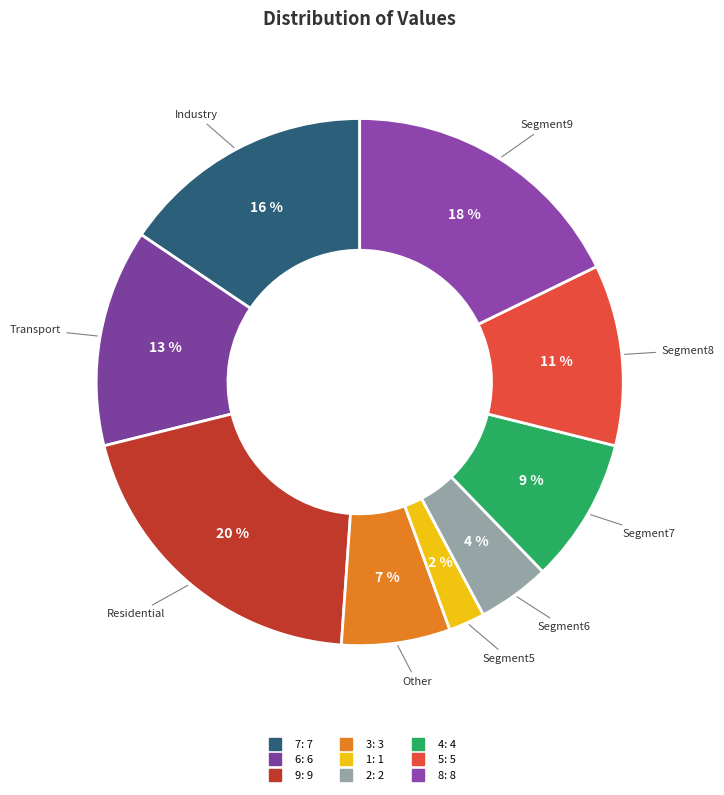

Is there a majority slice in this chart?

No